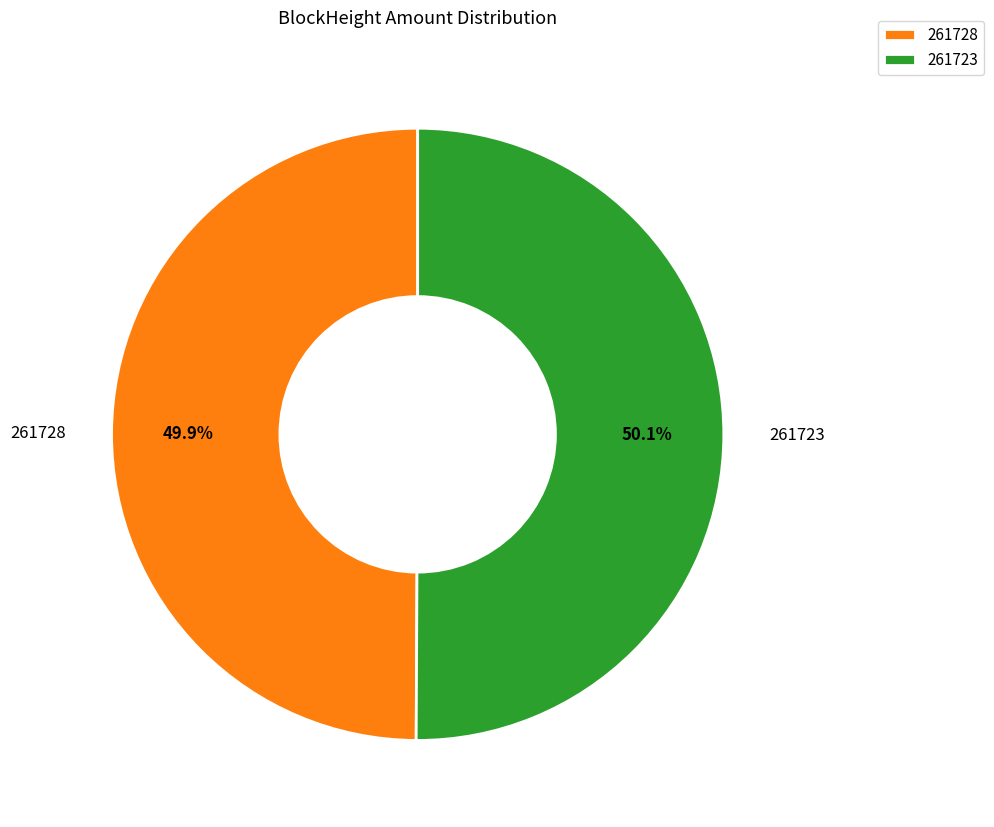

How many segments does this pie chart have?

2